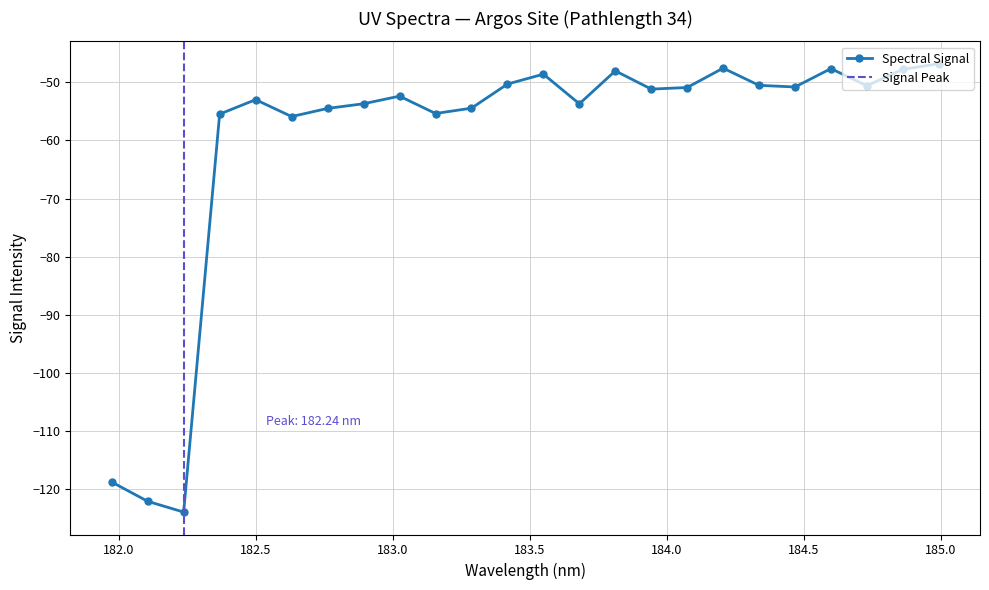

Reading left to right, extract all data points from this chart.

-118.8	-122.1	-123.9	-55.5	-53.0	-55.9	-54.5	-53.7	-52.4	-55.4	-54.4	-50.3	-48.6	-53.7	-48.0	-51.2	-50.9	-47.6	-50.5	-50.8	-47.6	-50.6	-47.8	-46.8